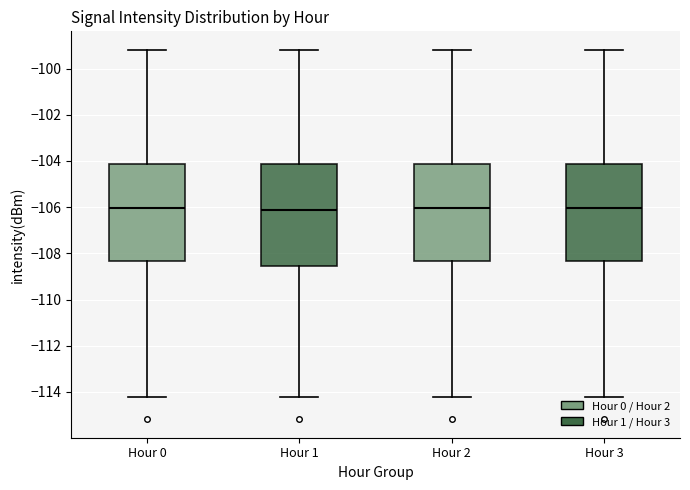

Reading left to right, read every box against the y-axis: the position of its median line, the range the box covers, and the ends of its whiskers. The values are not printed on the chart, so give them approximately, as read against the axis.

Hour 0: median -106.0, box -108.4 to -104.2, whiskers -114.2 to -99.2
Hour 1: median -106.2, box -108.6 to -104.2, whiskers -114.2 to -99.2
Hour 2: median -106.0, box -108.4 to -104.2, whiskers -114.2 to -99.2
Hour 3: median -106.0, box -108.4 to -104.2, whiskers -114.2 to -99.2